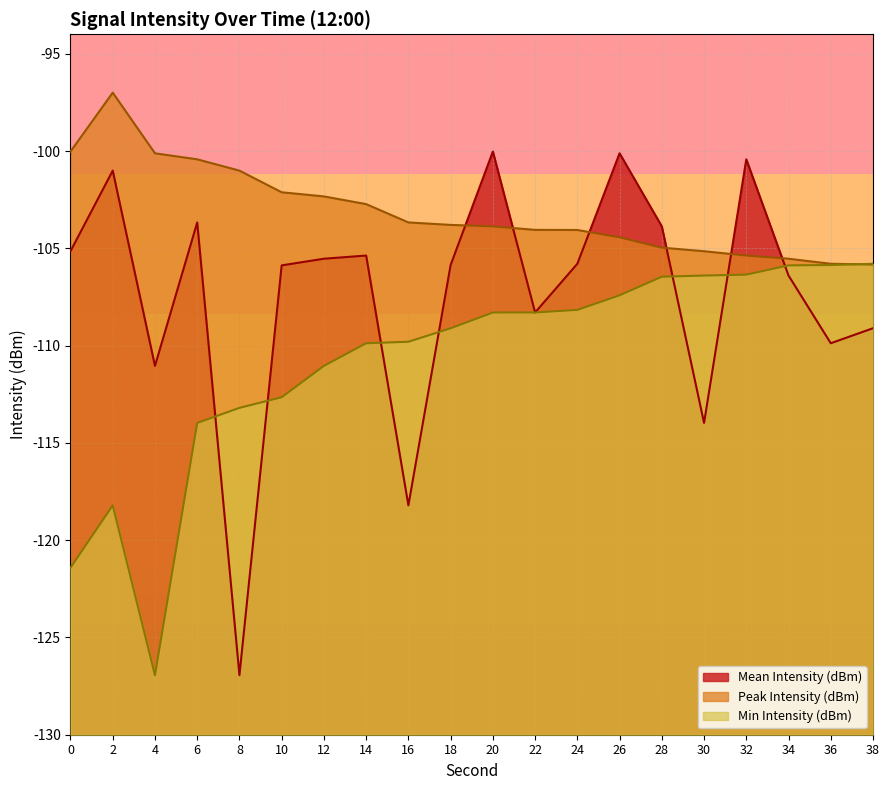

After their last crossing, which series has the higher values: Mean Intensity (dBm) or Peak Intensity (dBm)?

Peak Intensity (dBm)